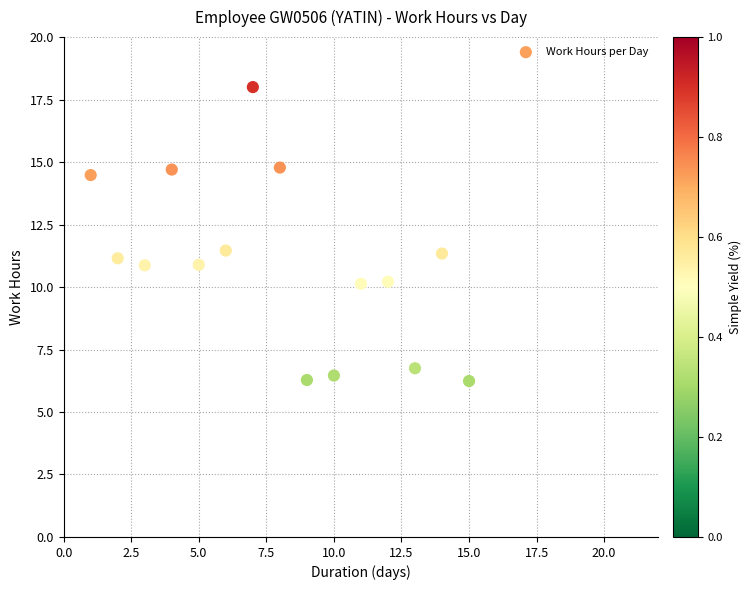

What is the range of Y values (max minus min)?

11.8